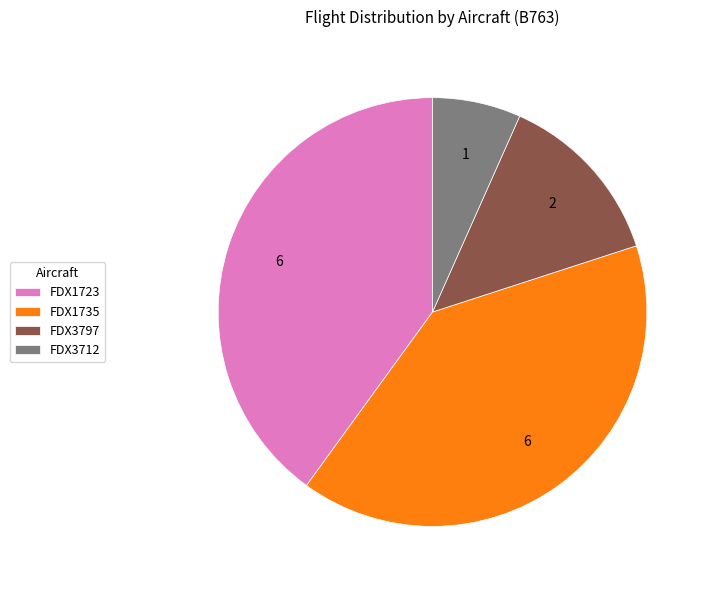

The FDX3797 slice represents 5% of the pie. True or false?

False